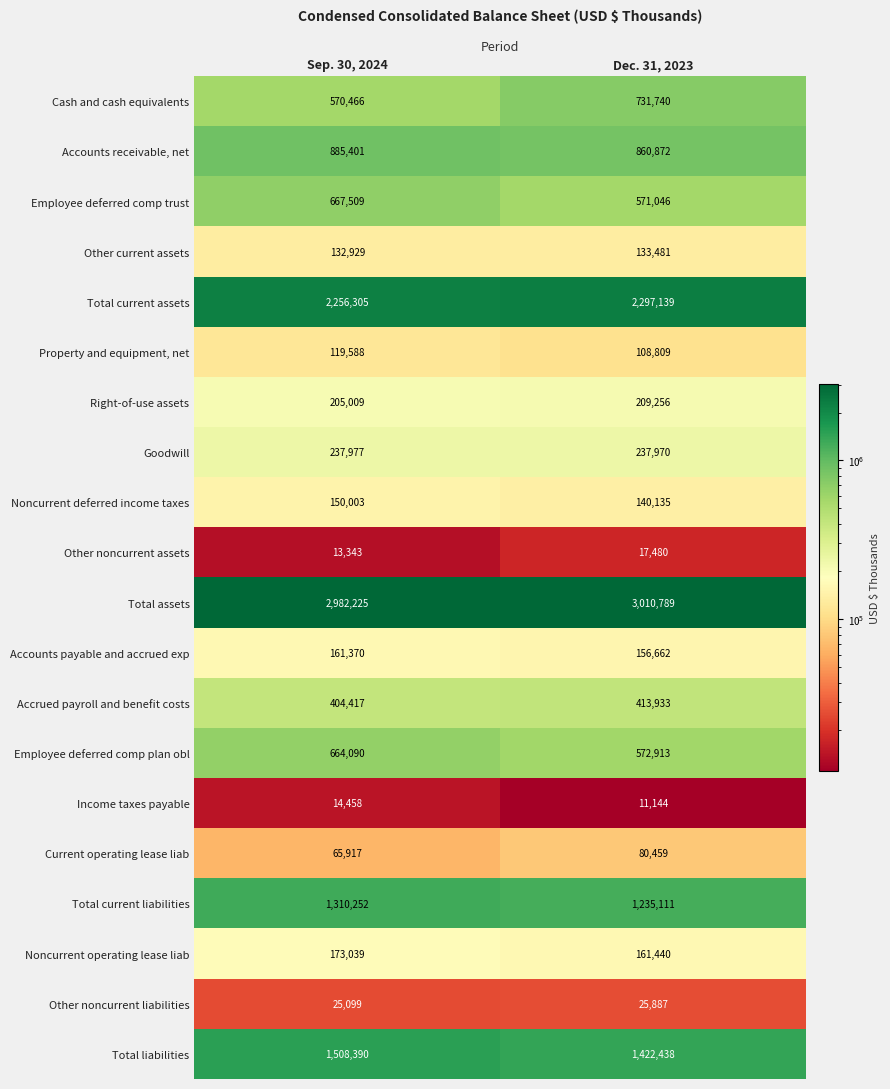

What is the total value across all series at Dec. 31, 2023?

12398704